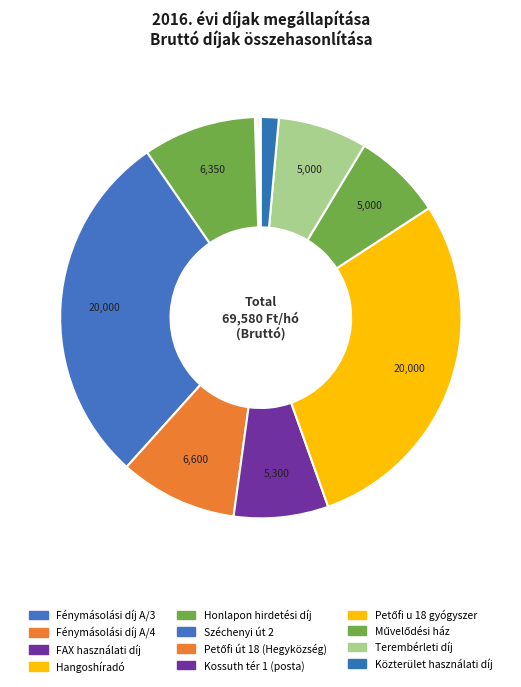

How many slices are in this pie chart?

12